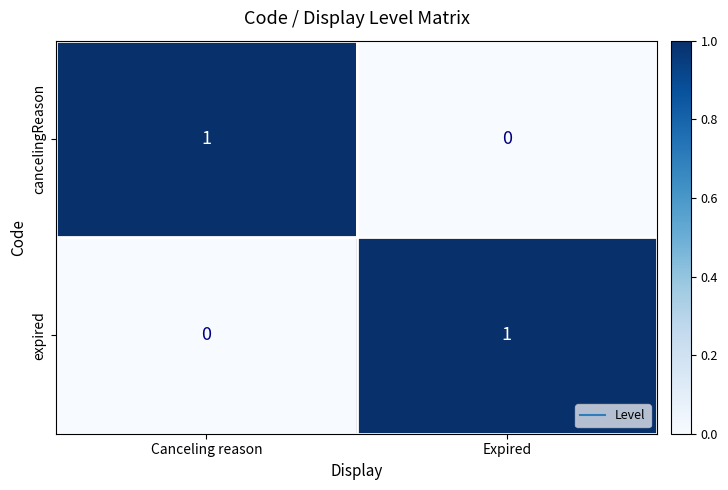

Reading left to right, extract all data points from this chart.

cancelingReason: 1	0
expired: 0	1